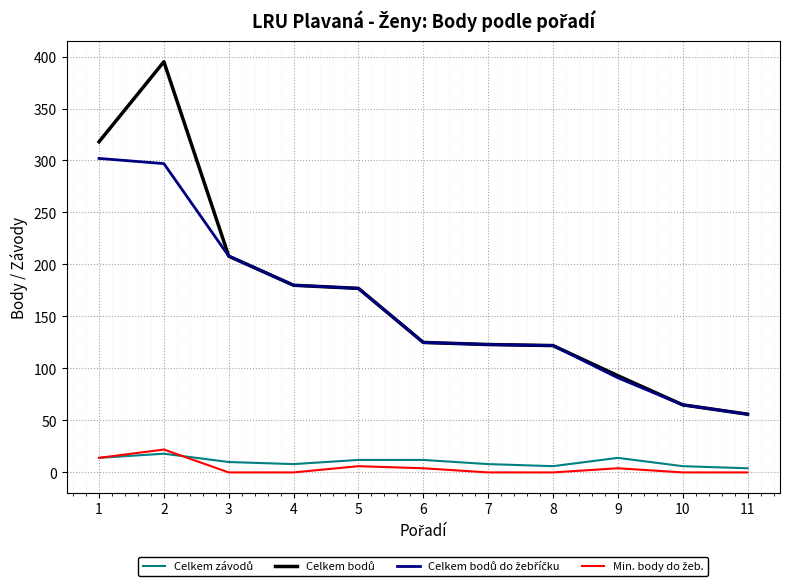

What is the greatest value displayed?

395